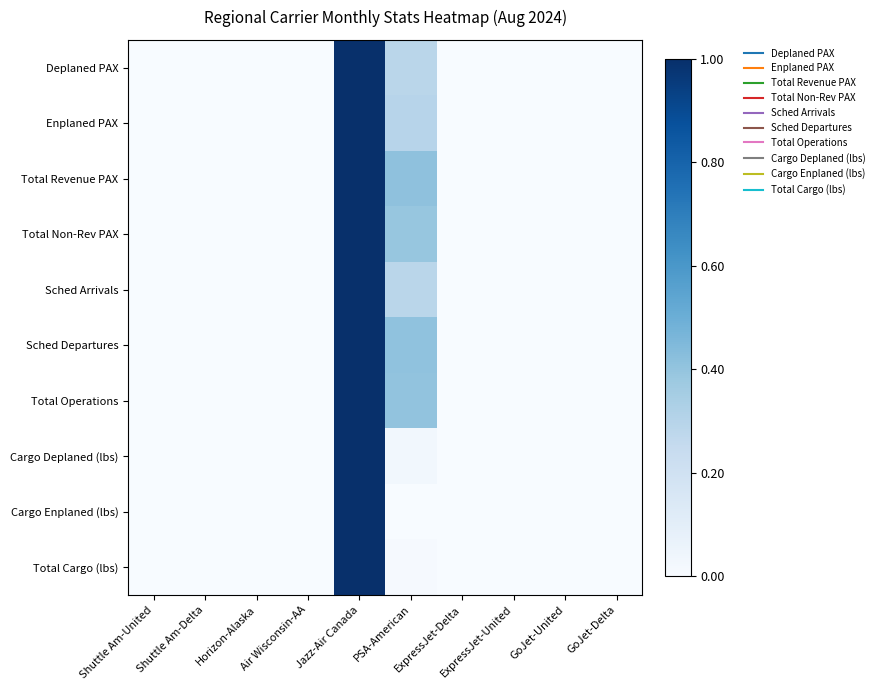

Which has a higher value, GoJet-Delta or Jazz-Air Canada?

Jazz-Air Canada